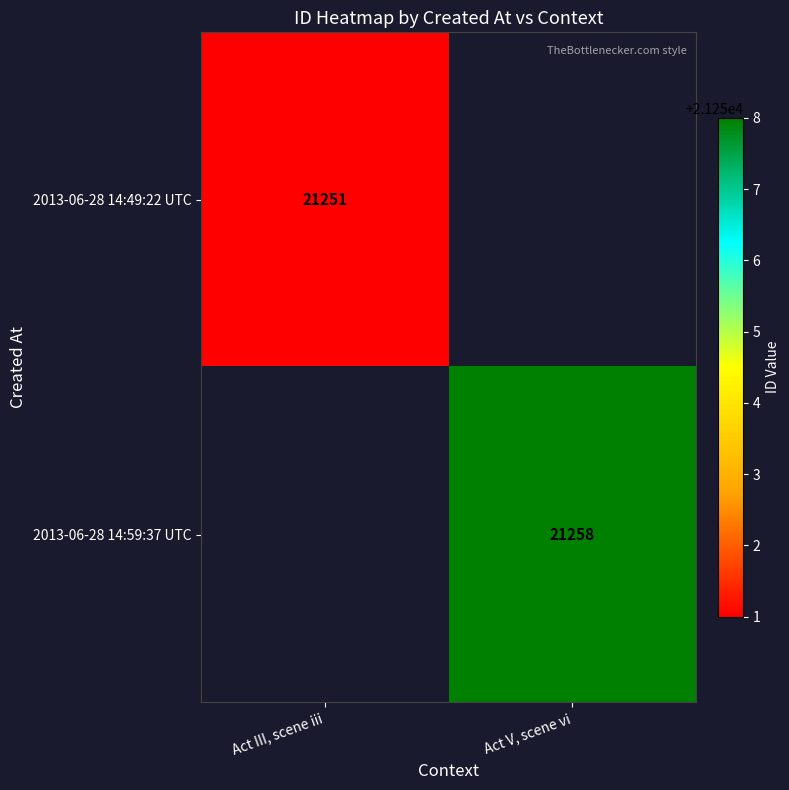

What is the smallest value displayed?

21251.0